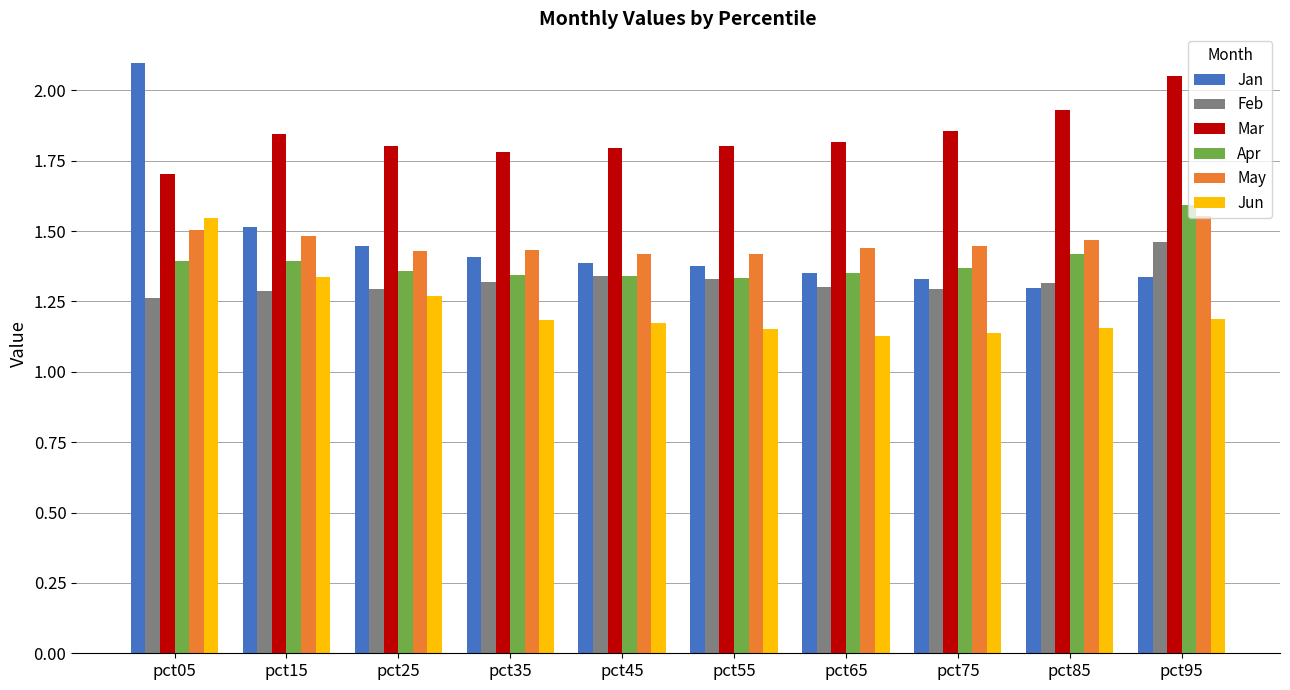

At which category is the sum across all series the highest?

pct05